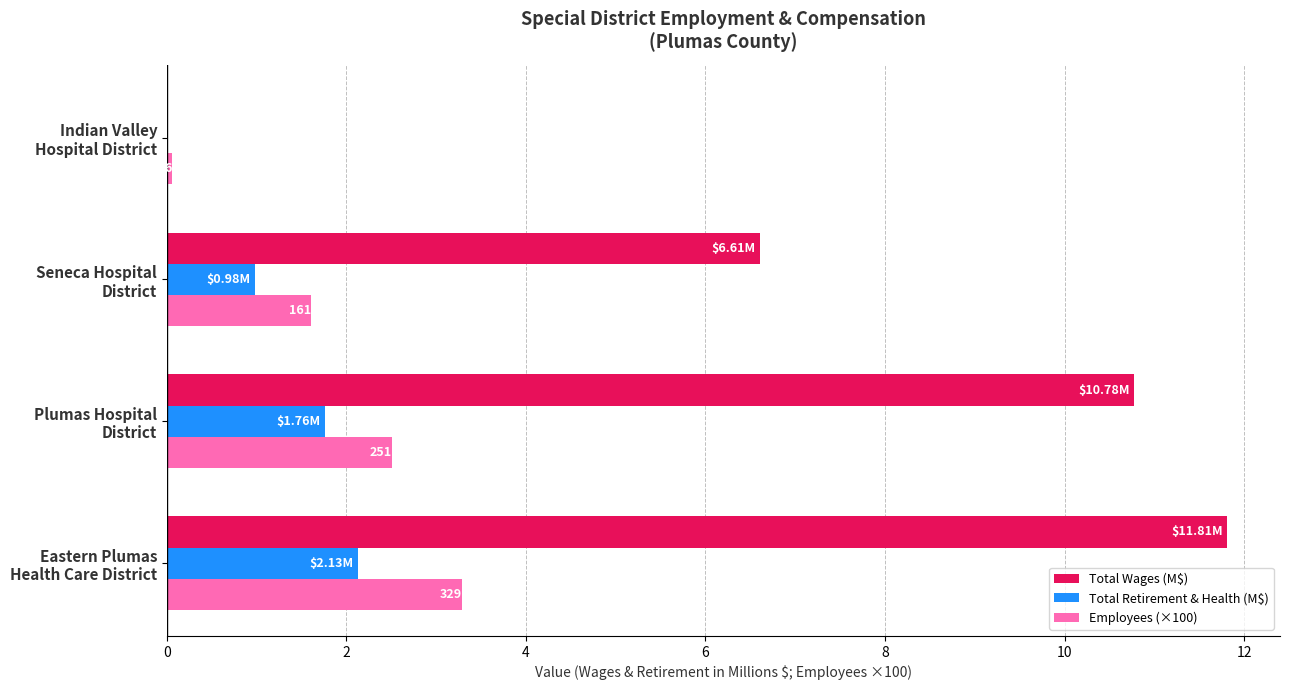

What is the greatest value displayed?

11.8